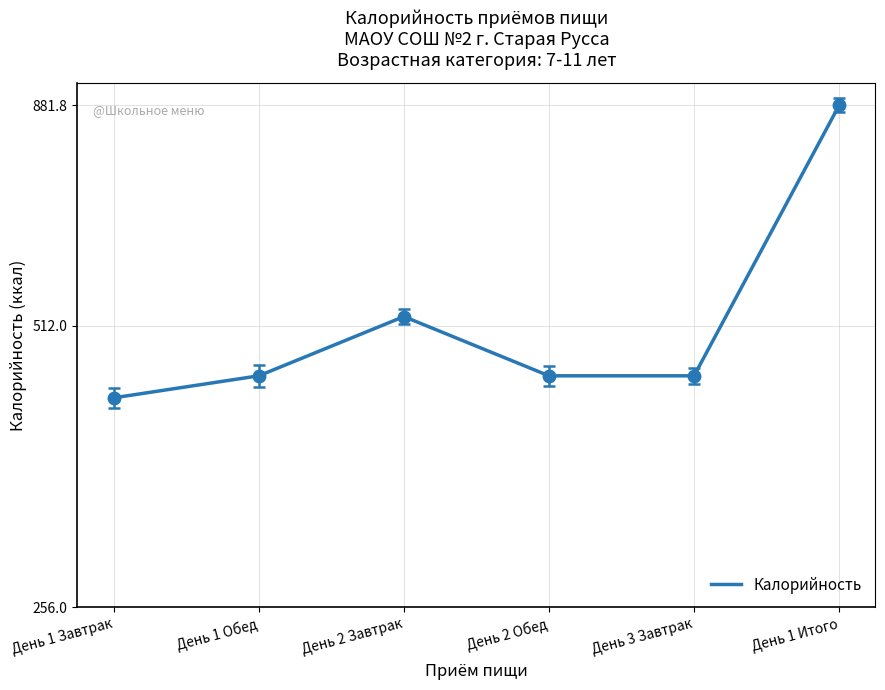

The value at День 2 Обед is 596.3. True or false?

False